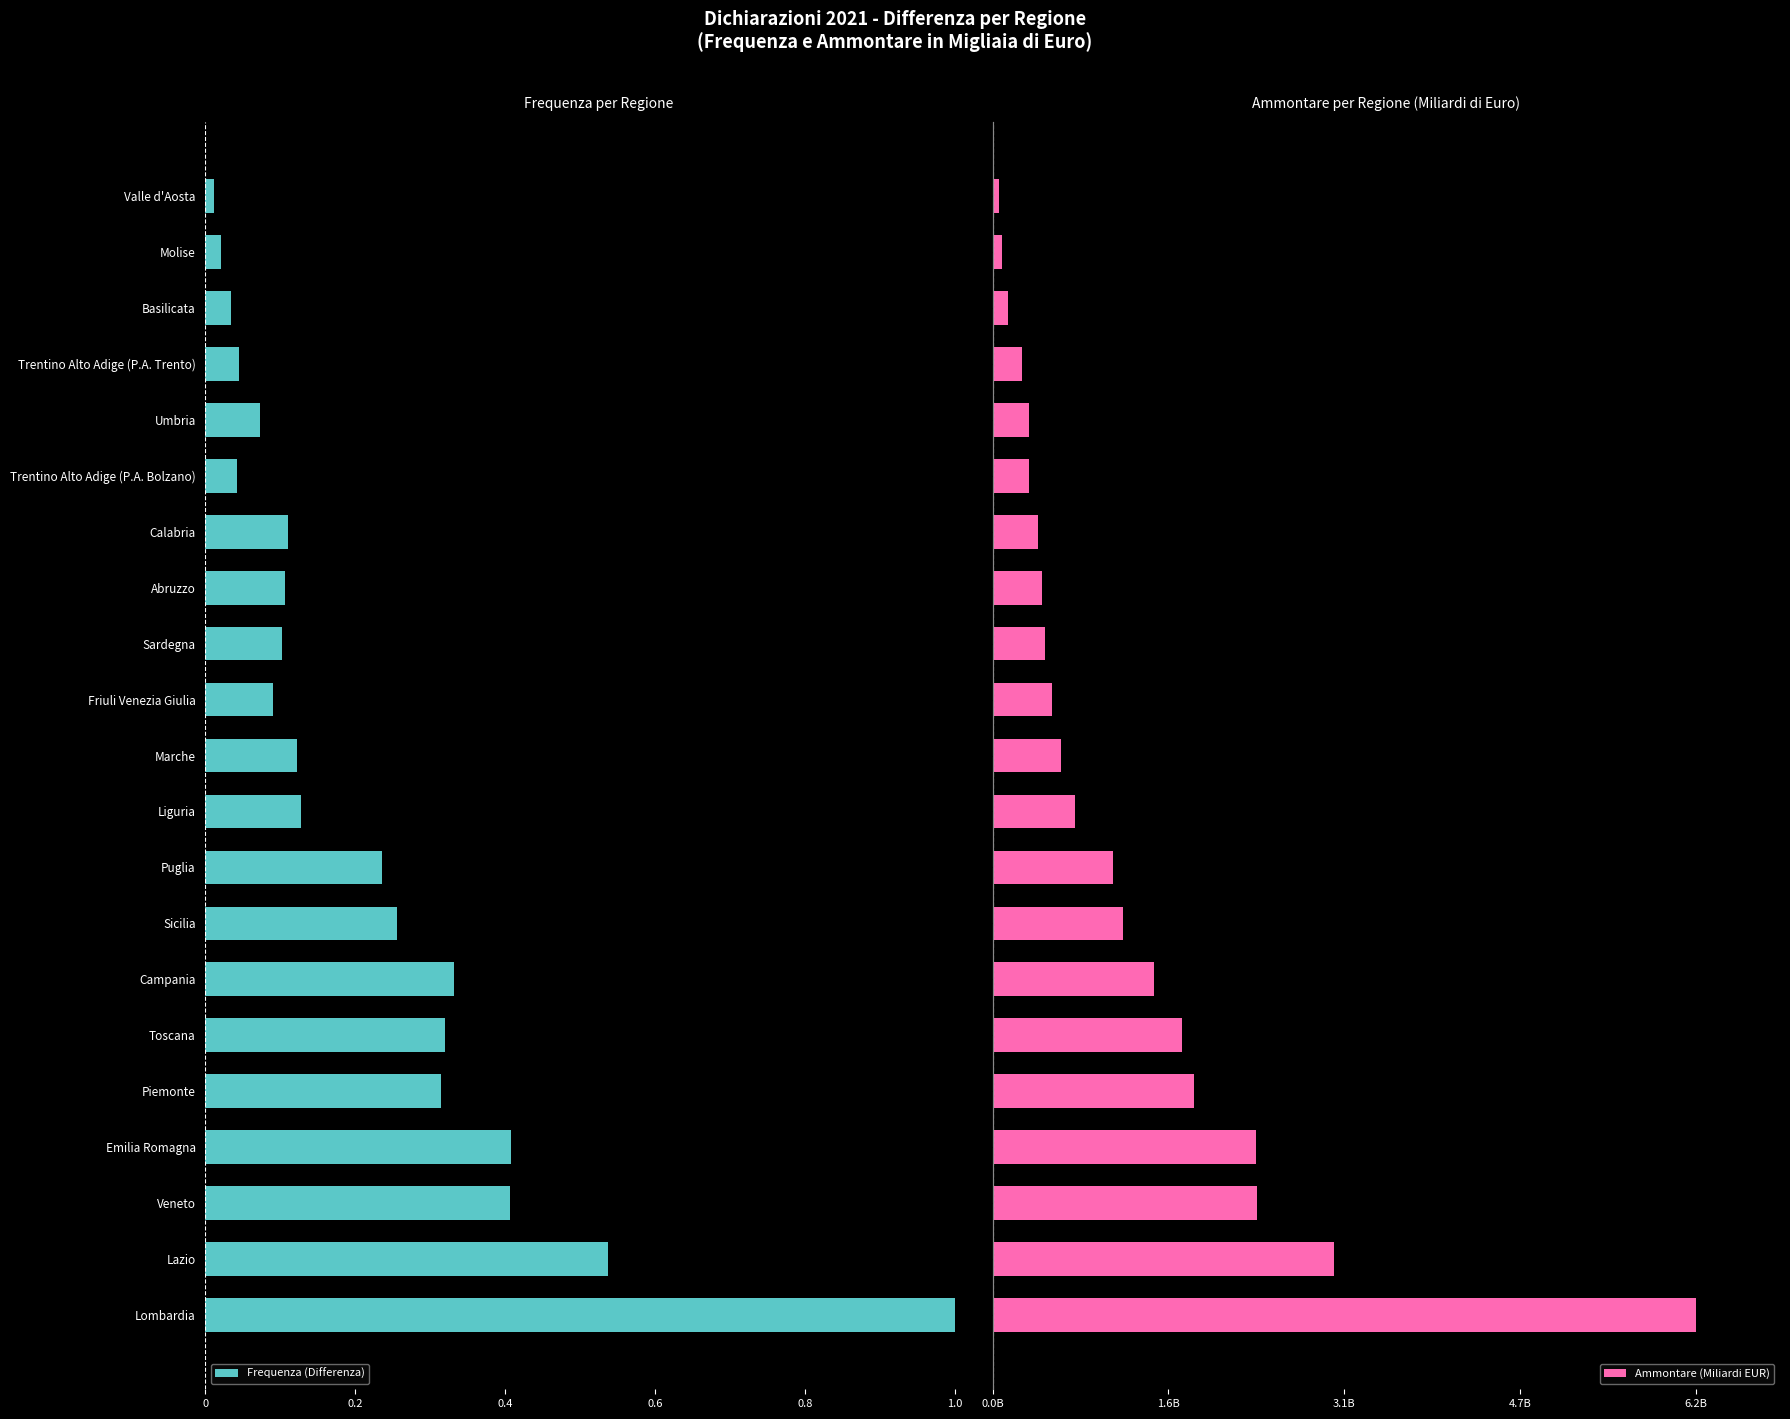

Between Trentino Alto Adige (P.A. Bolzano) and Marche, which is larger?

Trentino Alto Adige (P.A. Bolzano)